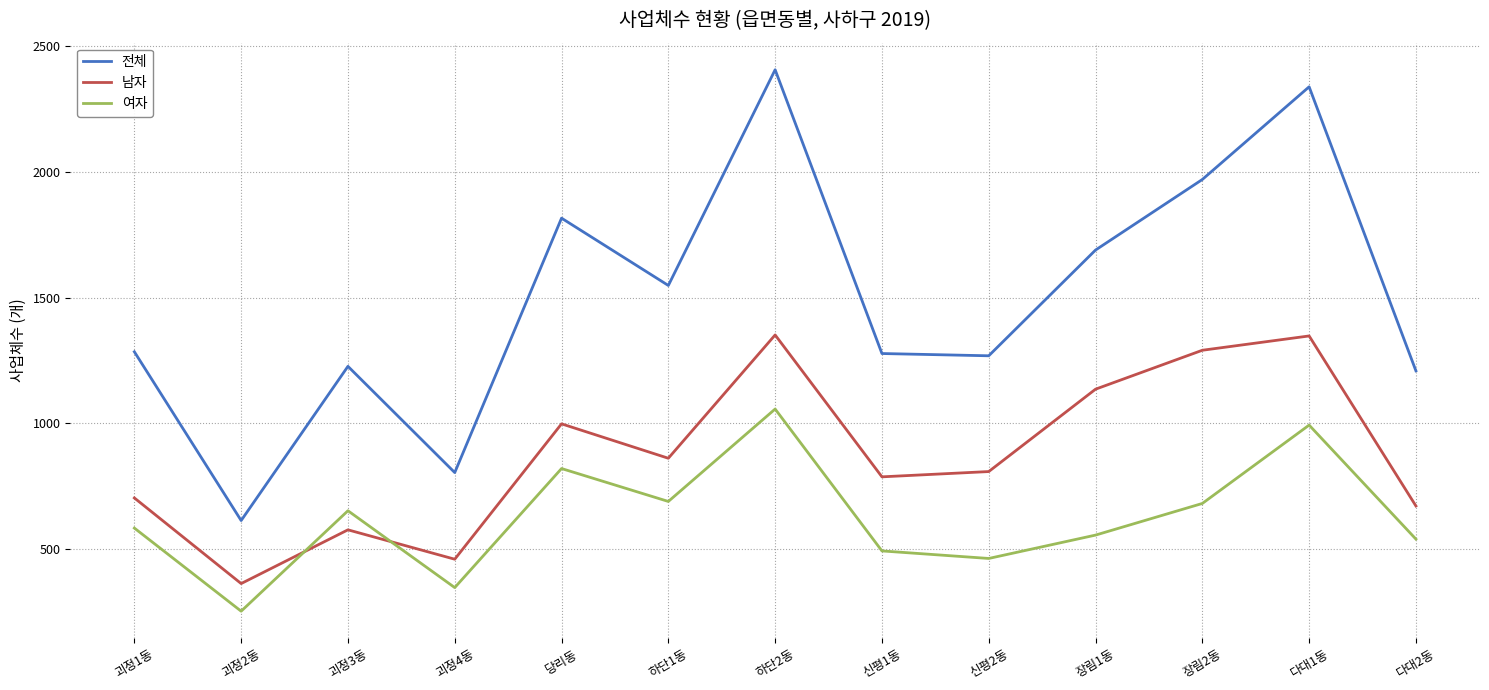

At which category does 여자 reach its first local peak?

괴정3동